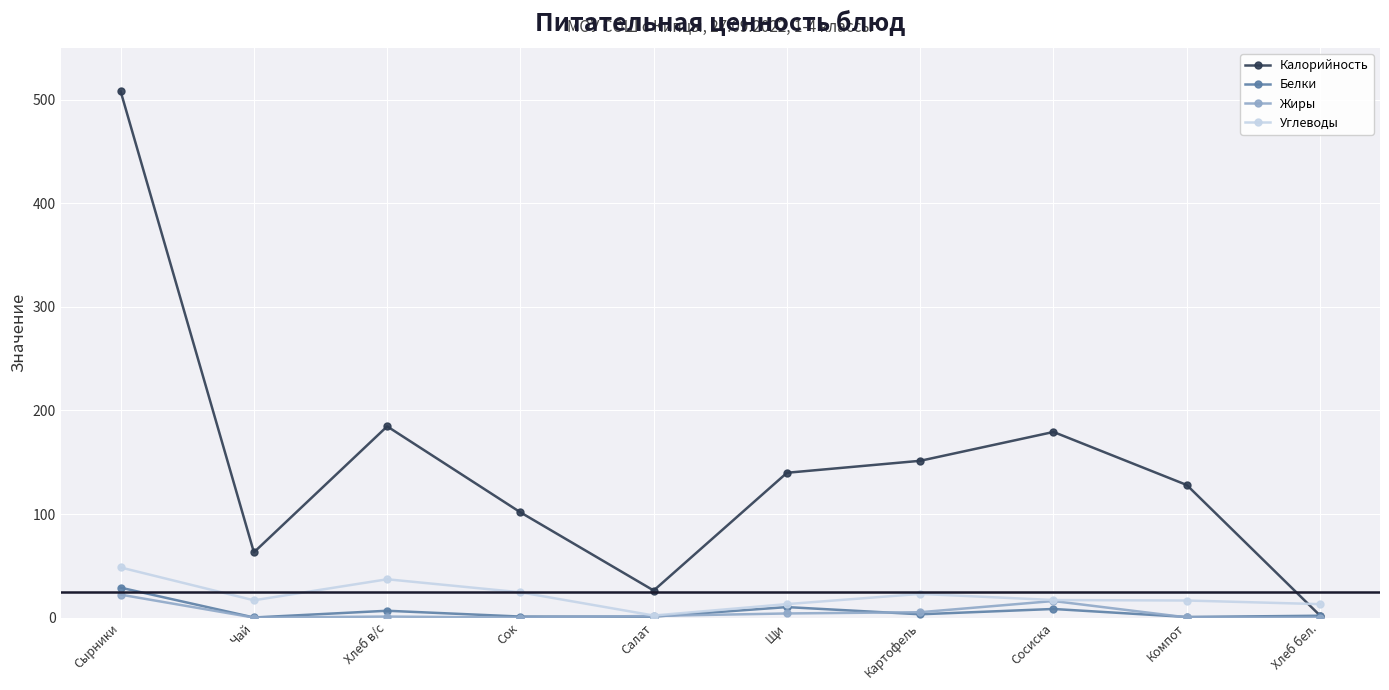

What position from the right is Хлеб в/с?

8